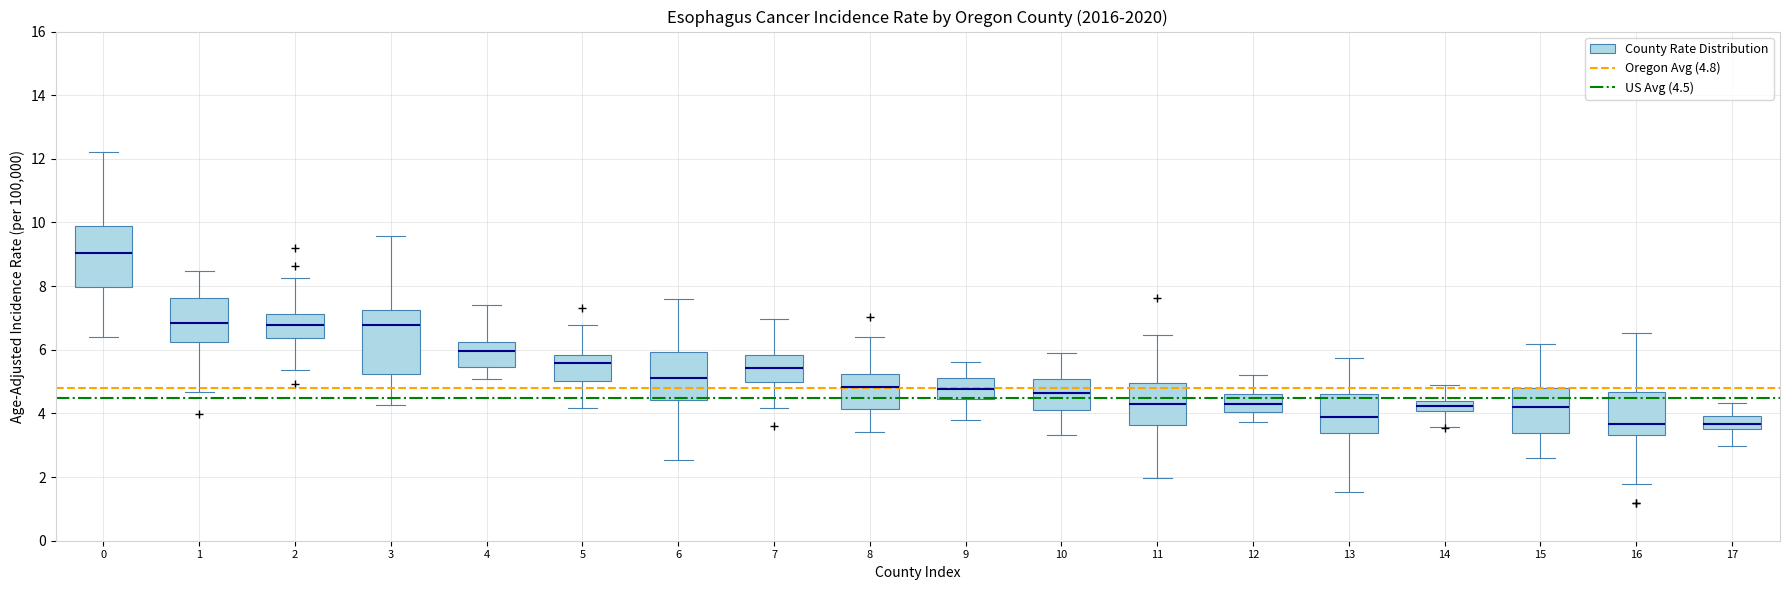

Reading left to right, transcribe this box plot: for each box, give where its median line is, the range the box spans, and where its two whiskers end, as read against the y-axis. The values are not printed on the chart, so give them approximately, as read against the axis.

0: median 9.0, box 8.0 to 10.0, whiskers 6.4 to 12.2
1: median 6.8, box 6.2 to 7.6, whiskers 4.6 to 8.4
2: median 6.8, box 6.4 to 7.2, whiskers 5.4 to 8.2
3: median 6.8, box 5.2 to 7.2, whiskers 4.2 to 9.6
4: median 6.0, box 5.4 to 6.2, whiskers 5.0 to 7.4
5: median 5.6, box 5.0 to 5.8, whiskers 4.2 to 6.8
6: median 5.2, box 4.4 to 6.0, whiskers 2.6 to 7.6
7: median 5.4, box 5.0 to 5.8, whiskers 4.2 to 7.0
8: median 4.8, box 4.2 to 5.2, whiskers 3.4 to 6.4
9: median 4.8, box 4.4 to 5.2, whiskers 3.8 to 5.6
10: median 4.6, box 4.0 to 5.0, whiskers 3.4 to 5.8
11: median 4.2, box 3.6 to 5.0, whiskers 2.0 to 6.4
12: median 4.4, box 4.0 to 4.6, whiskers 3.8 to 5.2
13: median 3.8, box 3.4 to 4.6, whiskers 1.6 to 5.8
14: median 4.2, box 4.0 to 4.4, whiskers 3.6 to 4.8
15: median 4.2, box 3.4 to 4.8, whiskers 2.6 to 6.2
16: median 3.6, box 3.4 to 4.6, whiskers 1.8 to 6.6
17: median 3.6 (inside the box), box 3.6 to 4.0, whiskers 3.0 to 4.4